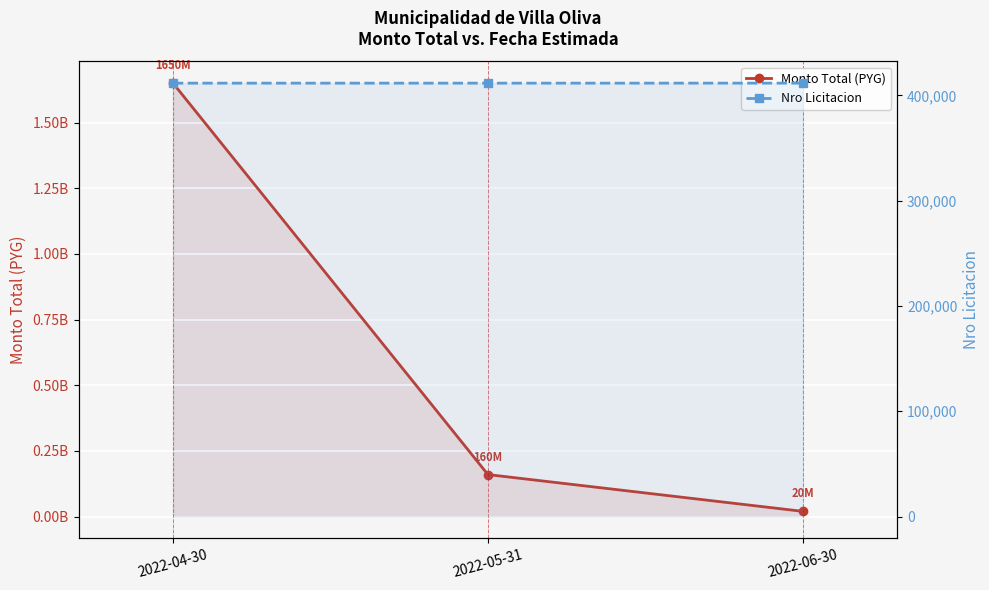

What is the maximum value shown in the chart?

1650000000